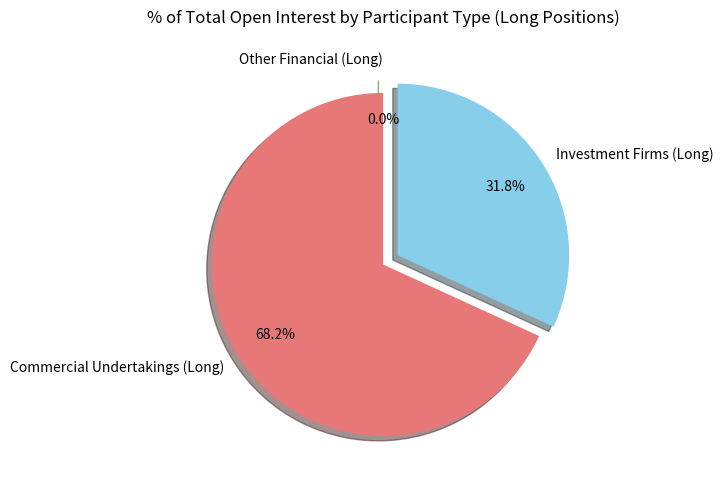

Which category has the biggest portion of the pie?

Commercial Undertakings (Long)